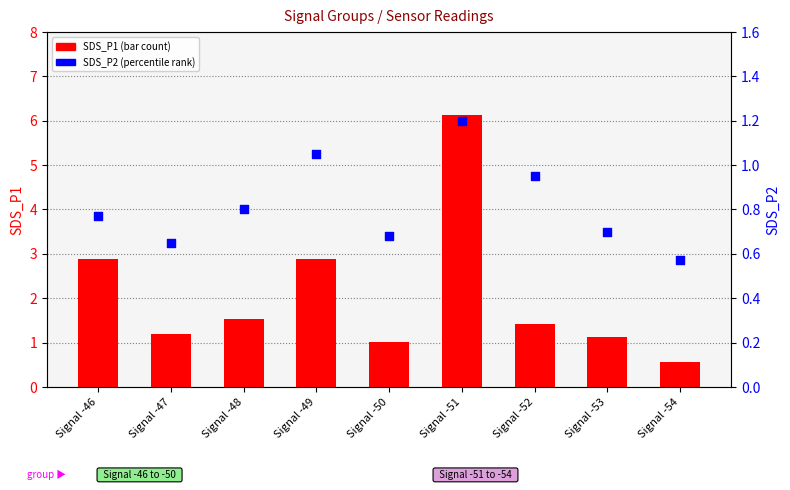

At how many categories does at least one series exceed 2?

3